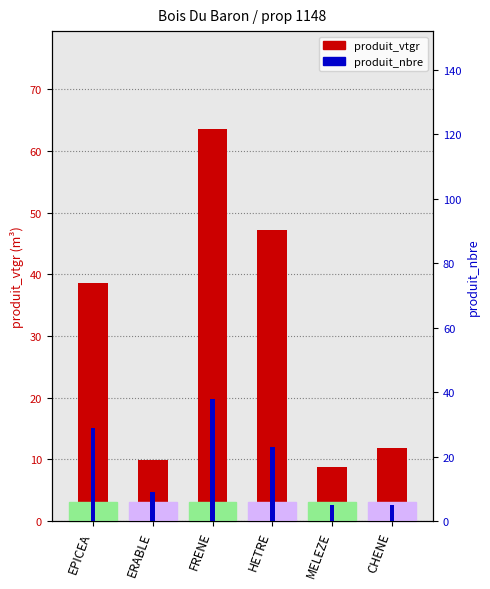

Reading left to right, extract all data points from this chart.

produit_vtgr: 38.5	9.9	63.6	47.3	8.8	11.8
produit_nbre: 29.0	9.0	38.0	23.0	5.0	5.0